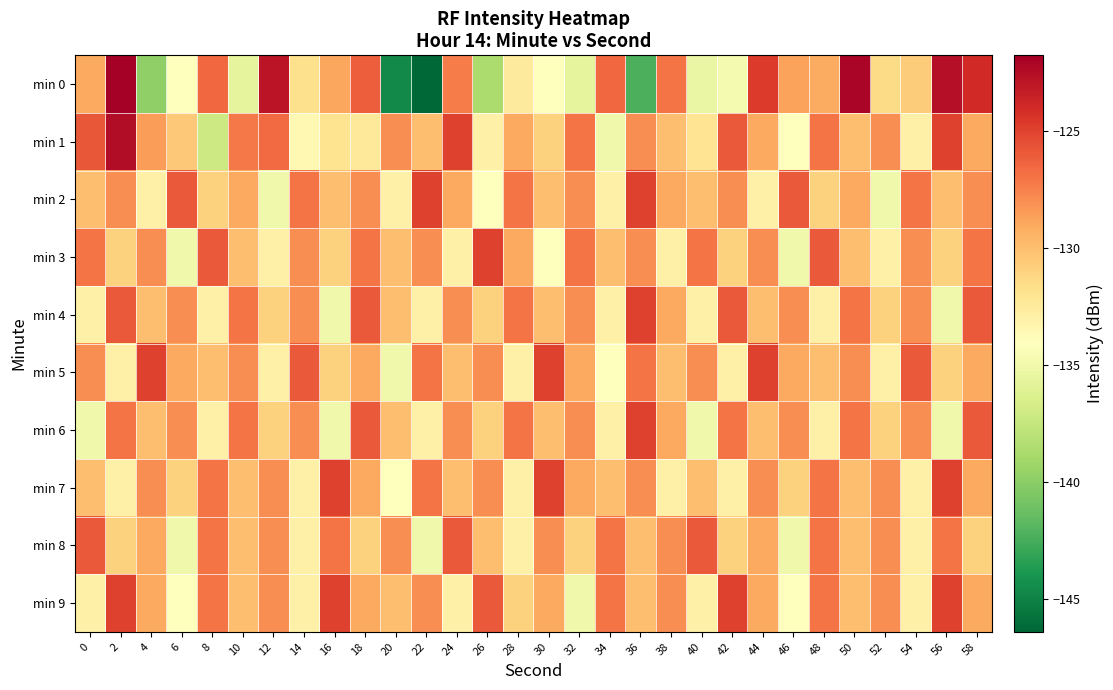

Reading right to left, transcribe all the data shown in this chart.

min 0: 58=-123.9	56=-122.6	54=-130.7	52=-131.5	50=-122.1	48=-129.1	46=-128.8	44=-124.7	42=-134.7	40=-135.4	38=-127.1	36=-142.4	34=-126.5	32=-135.7	30=-134.0	28=-132.5	26=-138.7	24=-127.3	22=-146.4	20=-144.6	18=-126.2	16=-128.9	14=-131.8	12=-122.8	10=-135.7	8=-126.5	6=-134.0	4=-139.8	2=-121.8	0=-129.1
min 1: 58=-129.0	56=-125.0	54=-133.0	52=-128.0	50=-130.0	48=-127.0	46=-134.0	44=-129.0	42=-126.0	40=-132.0	38=-130.0	36=-128.0	34=-135.0	32=-127.0	30=-131.0	28=-129.0	26=-133.0	24=-125.0	22=-130.0	20=-128.0	18=-132.4	16=-131.9	14=-133.6	12=-126.6	10=-127.2	8=-137.1	6=-130.5	4=-128.5	2=-122.5	0=-125.9
min 2: 58=-128.0	56=-130.0	54=-127.0	52=-135.0	50=-129.0	48=-131.0	46=-126.0	44=-133.0	42=-128.0	40=-130.0	38=-129.0	36=-125.0	34=-133.0	32=-128.0	30=-130.0	28=-127.0	26=-134.0	24=-129.0	22=-125.0	20=-133.0	18=-128.0	16=-130.0	14=-127.0	12=-135.0	10=-129.0	8=-131.0	6=-126.0	4=-133.0	2=-128.0	0=-130.0
min 3: 58=-127.0	56=-131.0	54=-128.0	52=-133.0	50=-130.0	48=-126.0	46=-135.0	44=-128.0	42=-131.0	40=-127.0	38=-133.0	36=-128.0	34=-130.0	32=-127.0	30=-134.0	28=-129.0	26=-125.0	24=-133.0	22=-128.0	20=-130.0	18=-127.0	16=-131.0	14=-128.0	12=-133.0	10=-130.0	8=-126.0	6=-135.0	4=-128.0	2=-131.0	0=-127.0
min 4: 58=-126.0	56=-135.0	54=-128.0	52=-131.0	50=-127.0	48=-133.0	46=-128.0	44=-130.0	42=-126.0	40=-133.0	38=-129.0	36=-125.0	34=-133.0	32=-128.0	30=-130.0	28=-127.0	26=-131.0	24=-128.0	22=-133.0	20=-130.0	18=-126.0	16=-135.0	14=-128.0	12=-131.0	10=-127.0	8=-133.0	6=-128.0	4=-130.0	2=-126.0	0=-133.0
min 5: 58=-129.0	56=-131.0	54=-126.0	52=-133.0	50=-128.0	48=-130.0	46=-129.0	44=-125.0	42=-133.0	40=-128.0	38=-130.0	36=-127.0	34=-134.0	32=-129.0	30=-125.0	28=-133.0	26=-128.0	24=-130.0	22=-127.0	20=-135.0	18=-129.0	16=-131.0	14=-126.0	12=-133.0	10=-128.0	8=-130.0	6=-129.0	4=-125.0	2=-133.0	0=-128.0
min 6: 58=-126.0	56=-135.0	54=-128.0	52=-131.0	50=-127.0	48=-133.0	46=-128.0	44=-130.0	42=-127.0	40=-135.0	38=-129.0	36=-125.0	34=-133.0	32=-128.0	30=-130.0	28=-127.0	26=-131.0	24=-128.0	22=-133.0	20=-130.0	18=-126.0	16=-135.0	14=-128.0	12=-131.0	10=-127.0	8=-133.0	6=-128.0	4=-130.0	2=-127.0	0=-135.0
min 7: 58=-129.0	56=-125.0	54=-133.0	52=-128.0	50=-130.0	48=-127.0	46=-131.0	44=-128.0	42=-133.0	40=-130.0	38=-133.0	36=-128.0	34=-130.0	32=-129.0	30=-125.0	28=-133.0	26=-128.0	24=-130.0	22=-127.0	20=-134.0	18=-129.0	16=-125.0	14=-133.0	12=-128.0	10=-130.0	8=-127.0	6=-131.0	4=-128.0	2=-133.0	0=-130.0
min 8: 58=-131.0	56=-127.0	54=-133.0	52=-128.0	50=-130.0	48=-127.0	46=-135.0	44=-129.0	42=-131.0	40=-126.0	38=-128.0	36=-130.0	34=-127.0	32=-131.0	30=-128.0	28=-133.0	26=-130.0	24=-126.0	22=-135.0	20=-128.0	18=-131.0	16=-127.0	14=-133.0	12=-128.0	10=-130.0	8=-127.0	6=-135.0	4=-129.0	2=-131.0	0=-126.0
min 9: 58=-129.0	56=-125.0	54=-133.0	52=-128.0	50=-130.0	48=-127.0	46=-134.0	44=-129.0	42=-125.0	40=-133.0	38=-128.0	36=-130.0	34=-127.0	32=-135.0	30=-129.0	28=-131.0	26=-126.0	24=-133.0	22=-128.0	20=-130.0	18=-129.0	16=-125.0	14=-133.0	12=-128.0	10=-130.0	8=-127.0	6=-134.0	4=-129.0	2=-125.0	0=-133.0